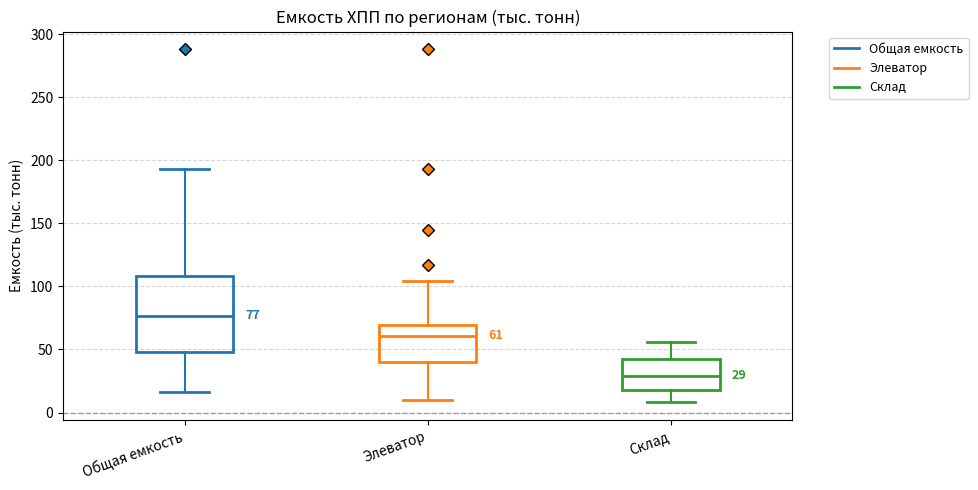

Which box's median line is the lowest?

Склад